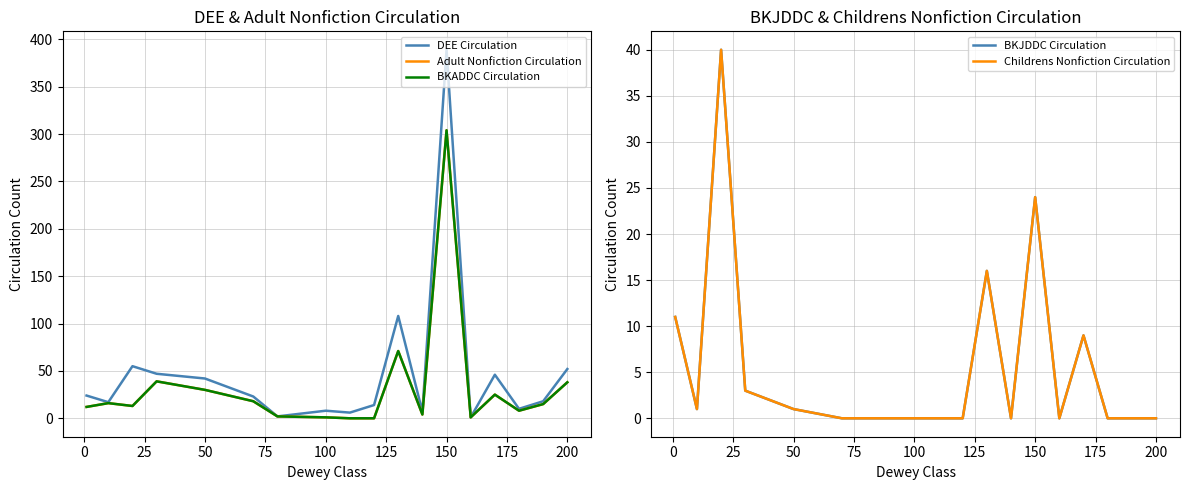

Is this an area chart (filled region under the line)?

No